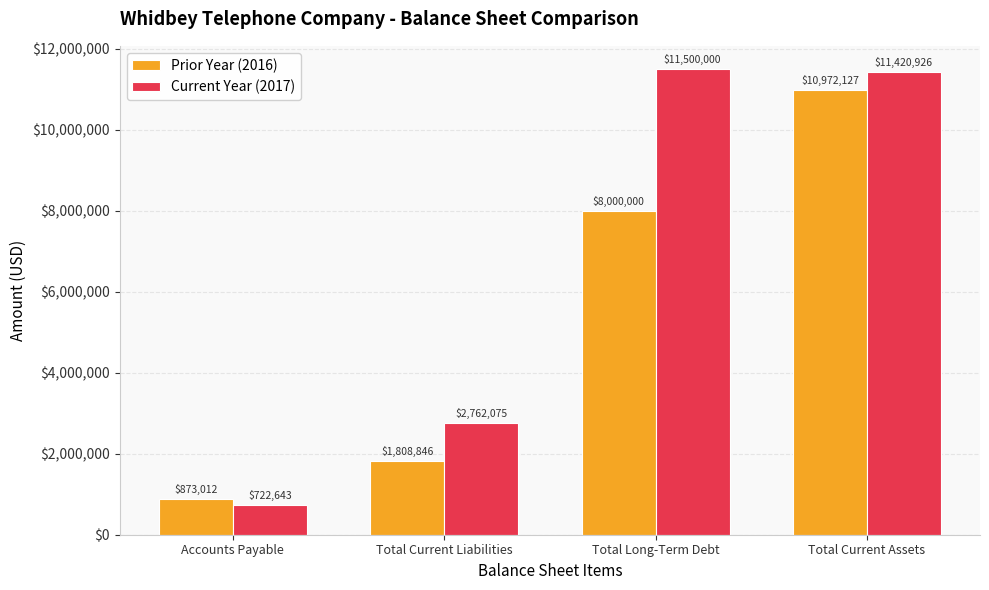

Rank the categories by Current Year (2017) value from highest to lowest.

Total Long-Term Debt, Total Current Assets, Total Current Liabilities, Accounts Payable